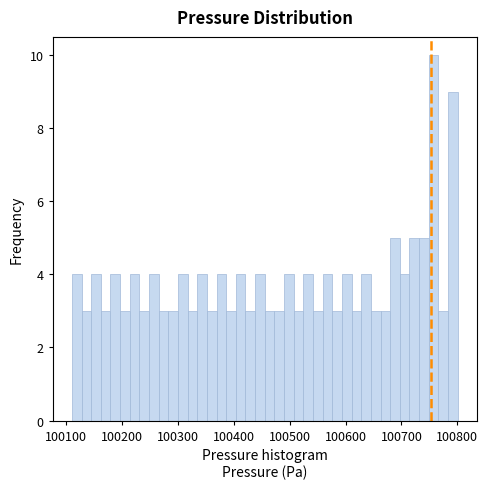

Around what value on the x-axis is the tallest bar? Give the approximate position of its centre, as read against the axis.

100760